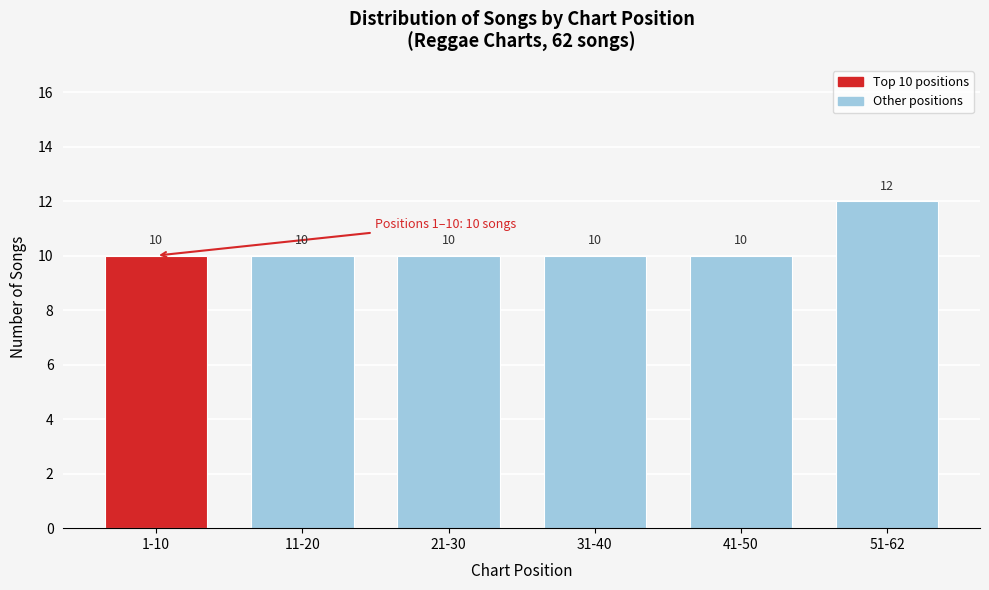

Reading left to right, what are all the values shown in this chart?

10	10	10	10	10	12